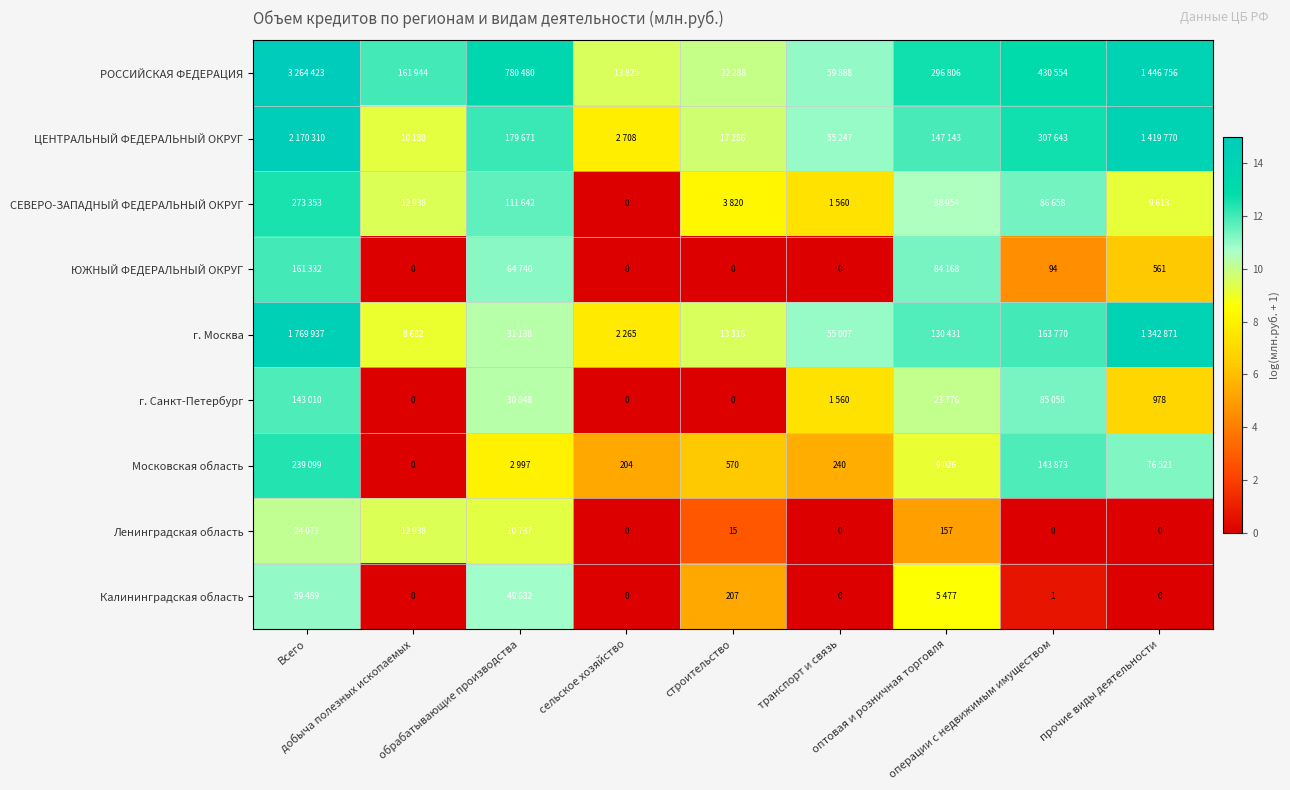

What is the difference between the second highest and second lowest values in the ЮЖНЫЙ ФЕДЕРАЛЬНЫЙ ОКРУГ series?

11.3